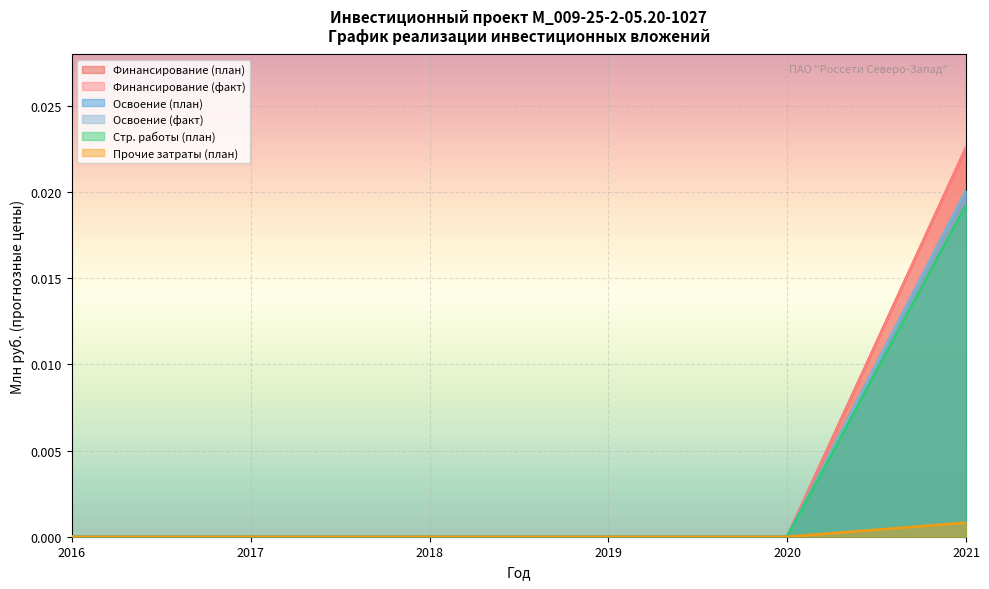

True or false: Финансирование (факт) and Освоение (факт) intersect in this chart.

False